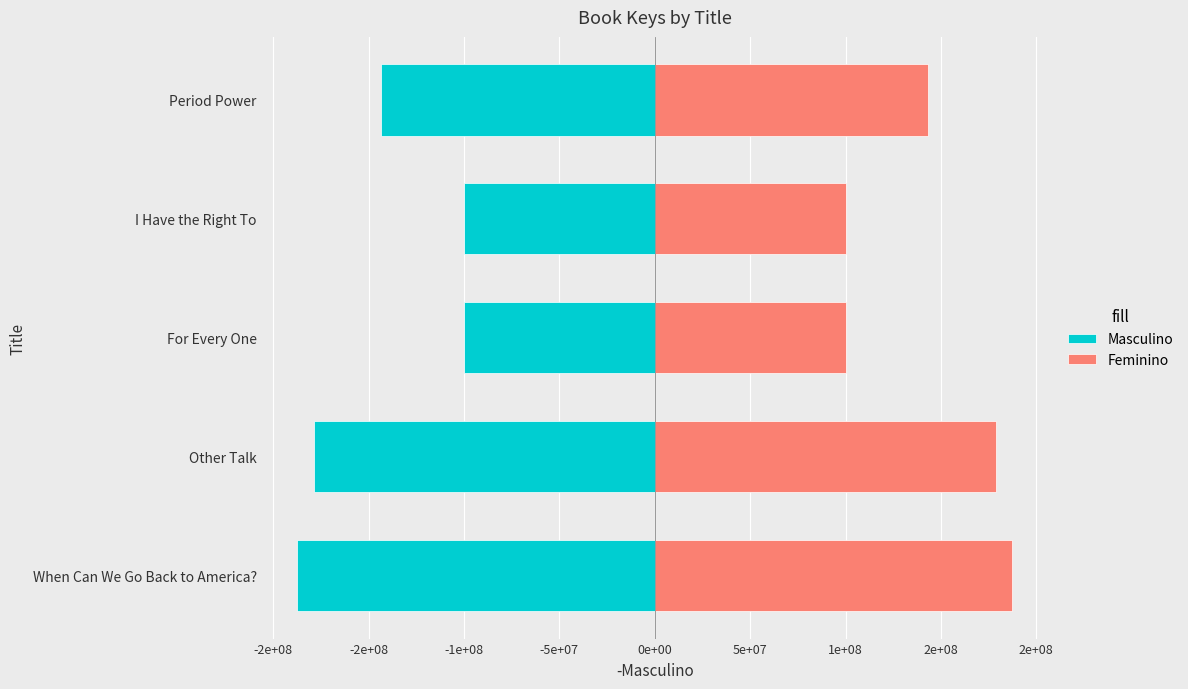

What is the sum of the Masculino values at I Have the Right To and For Every One?

-200432246